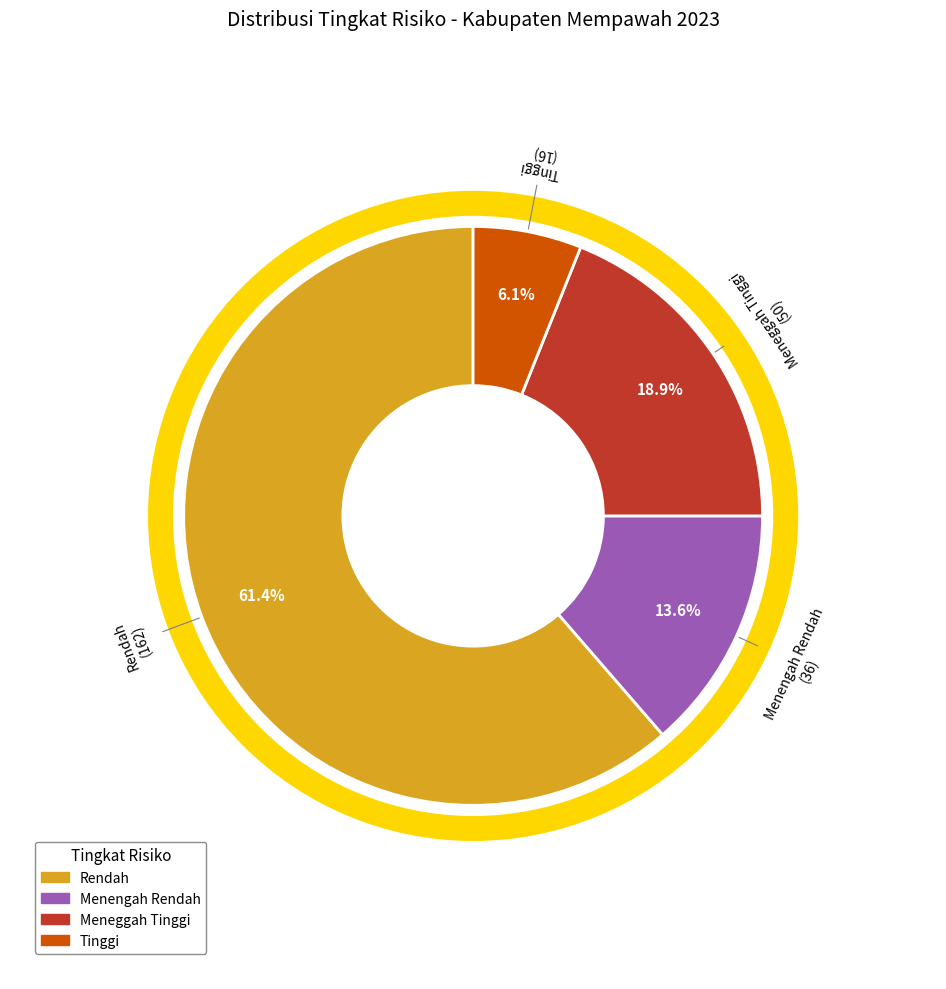

How many segments does this pie chart have?

4